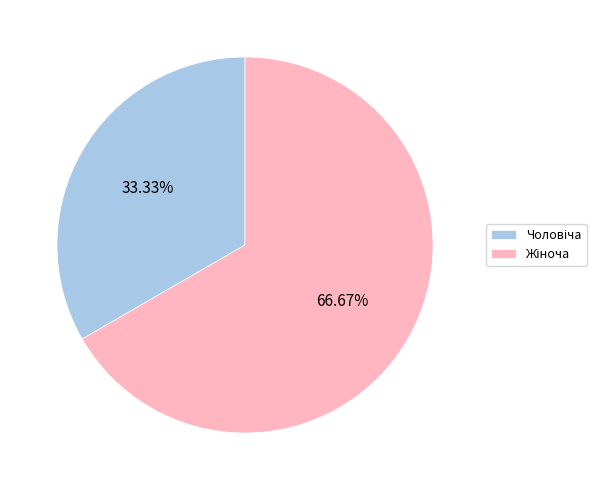

How many slices are in this pie chart?

2